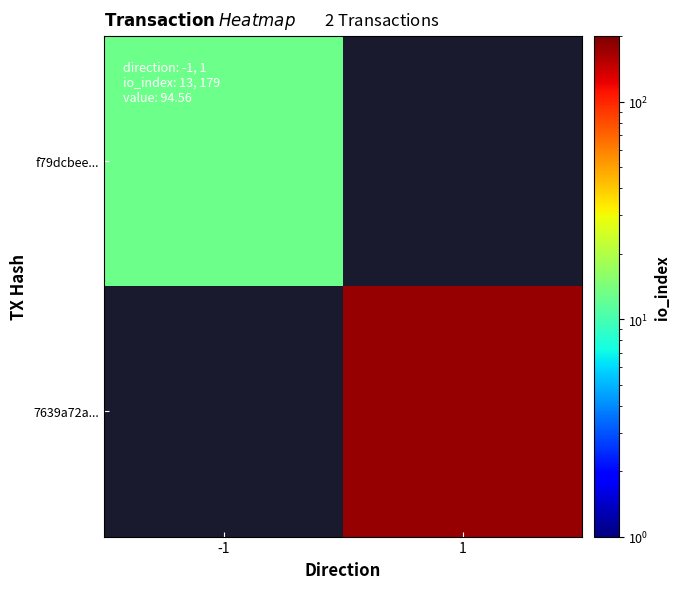

List the labels in order of 7639a72a... value, smallest first.

-1, 1